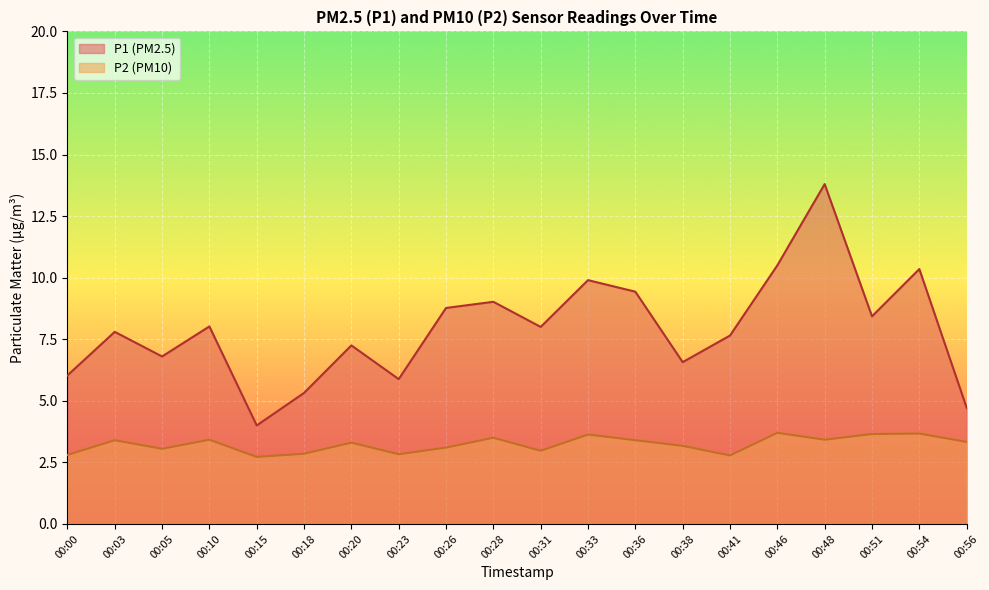

The P1 series shows 7.2 at 00:20. True or false?

True